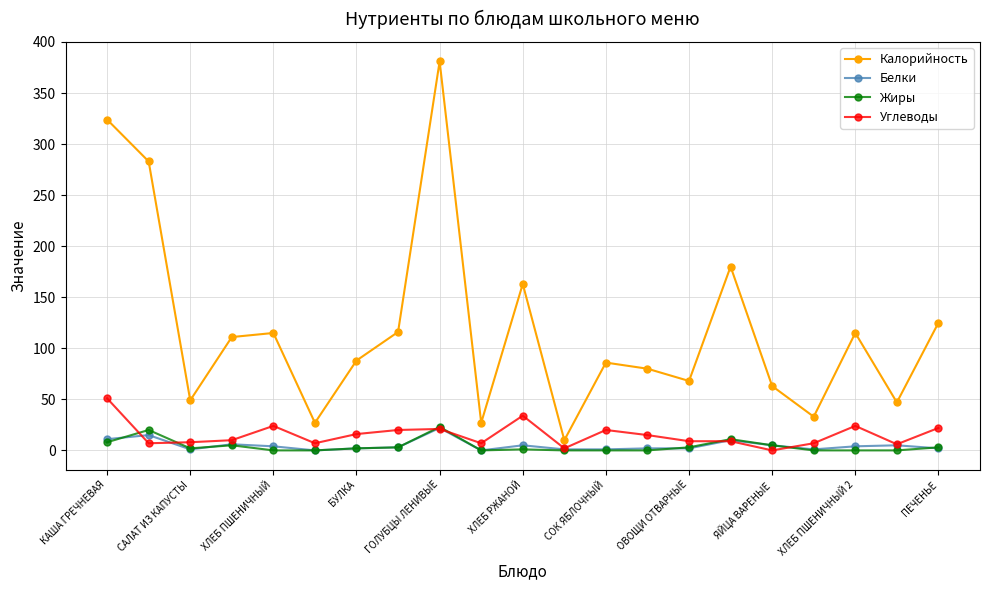

Which series has the largest total across all categories?

Калорийность